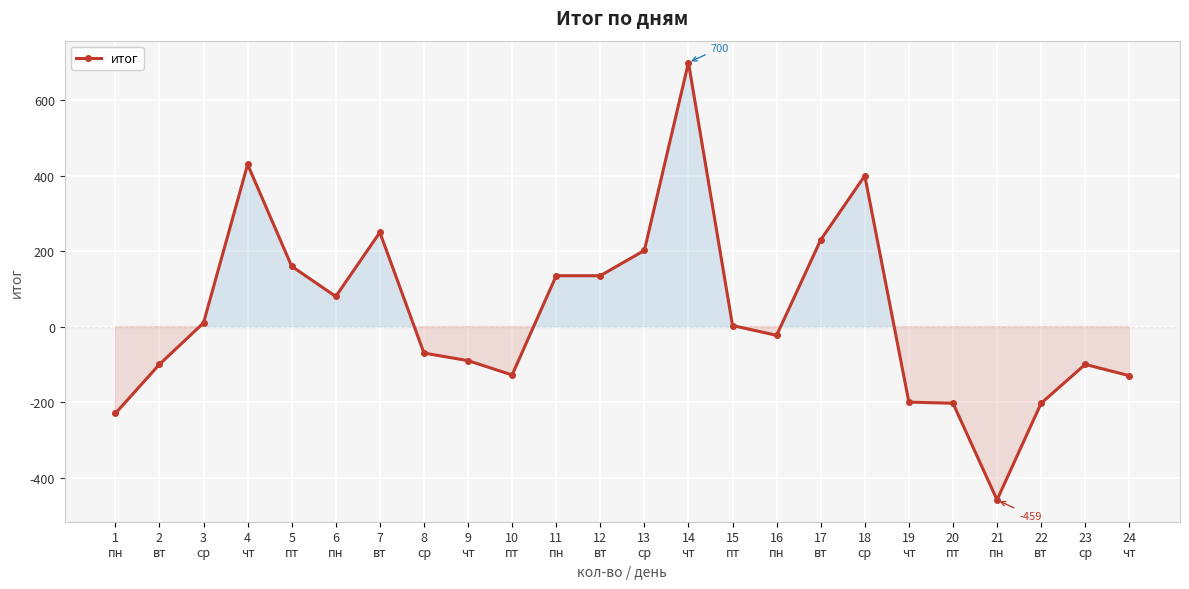

The chart shows a value of -130 at 24
чт. True or false?

True